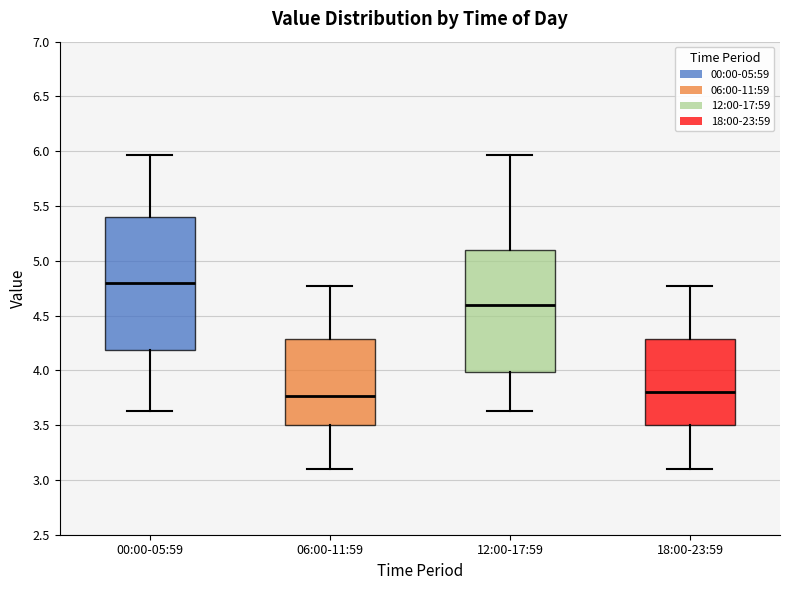

Reading left to right, read every box against the y-axis: the position of its median line, the range the box covers, and the ends of its whiskers. The values are not printed on the chart, so give them approximately, as read against the axis.

00:00-05:59: median 4.80, box 4.20 to 5.40, whiskers 3.65 to 5.95
06:00-11:59: median 3.75, box 3.50 to 4.30, whiskers 3.10 to 4.75
12:00-17:59: median 4.60, box 4.00 to 5.10, whiskers 3.65 to 5.95
18:00-23:59: median 3.80, box 3.50 to 4.30, whiskers 3.10 to 4.75